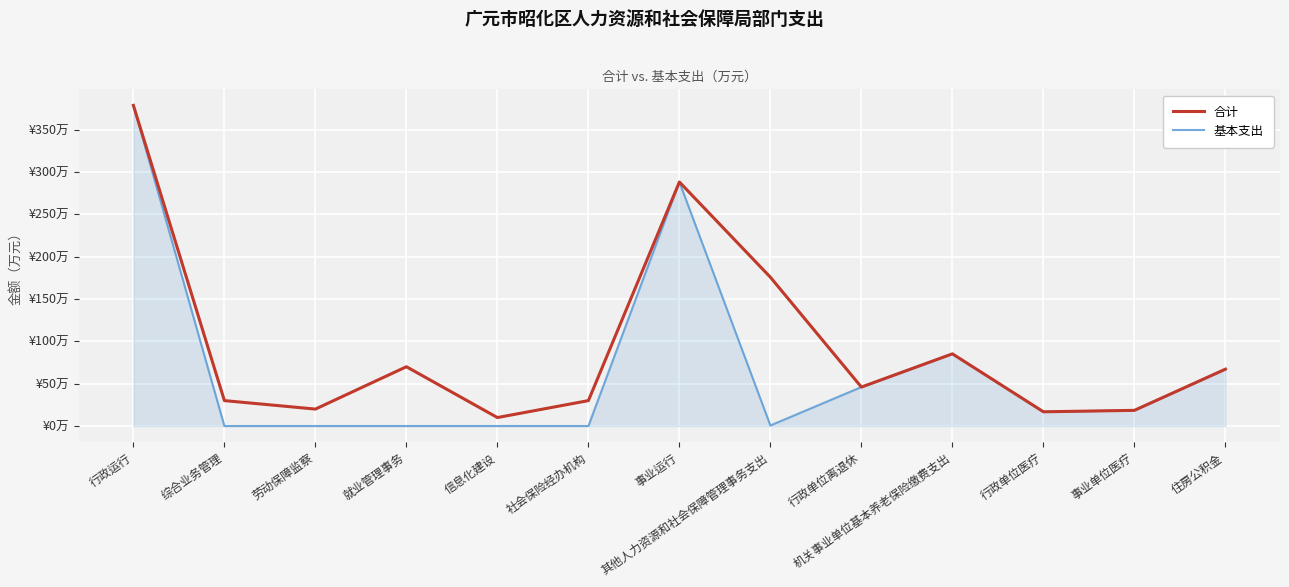

The value of 合计 at 事业单位医疗 is 4.7. True or false?

False